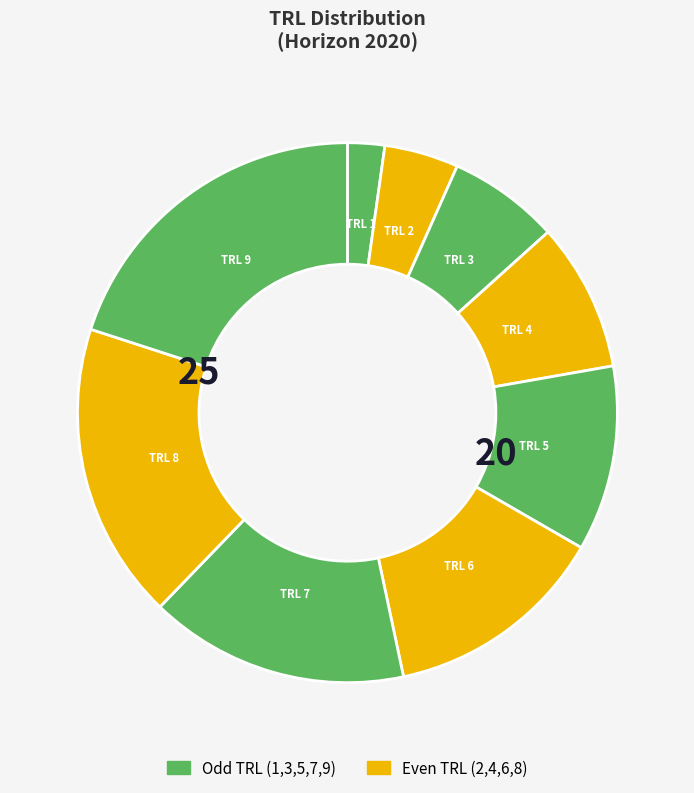

To the nearest percent, what is the average slice percentage?

11%